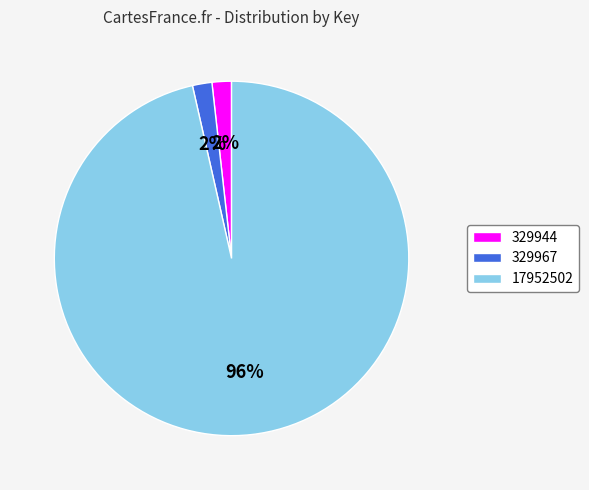

What is the largest slice in the pie chart?

17952502